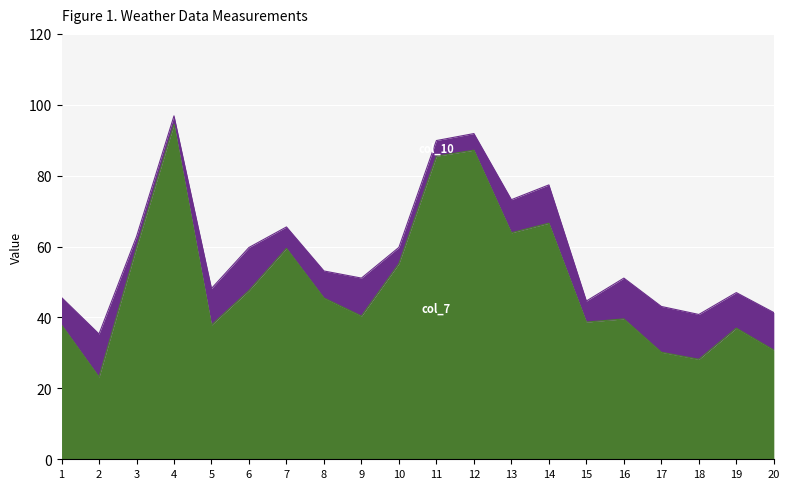

Between 6 and 18, which is larger?

6